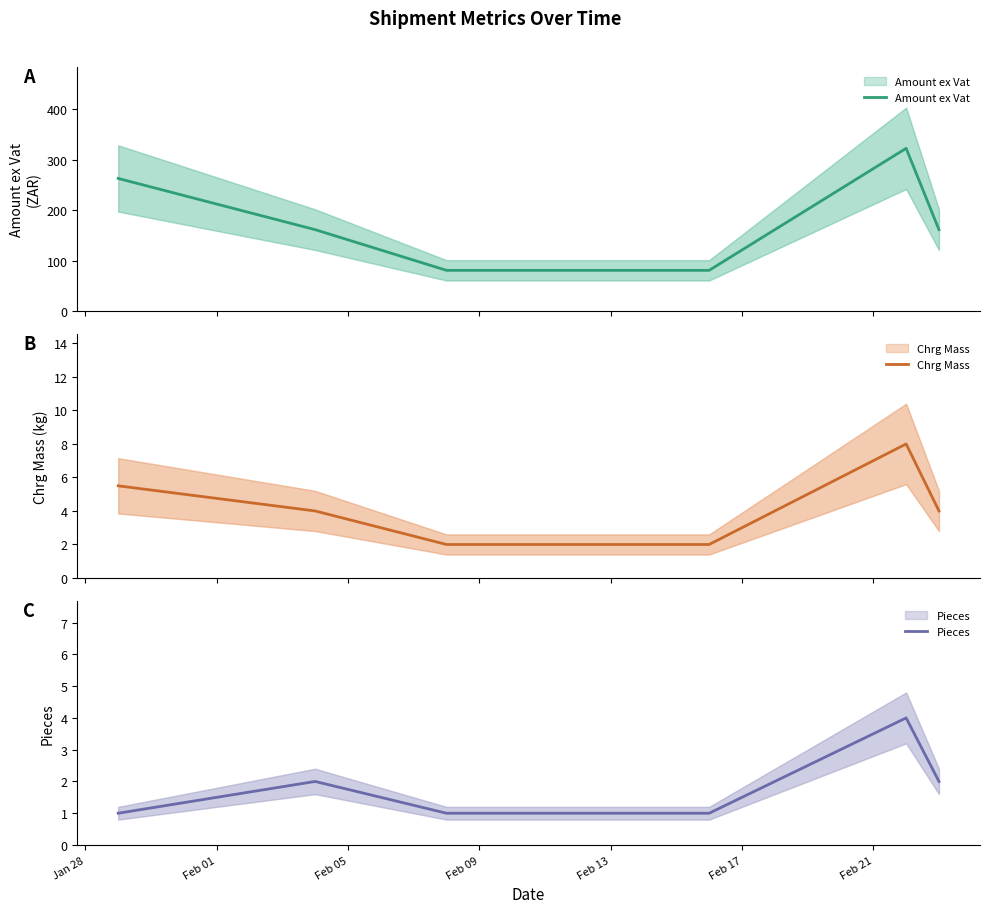

True or false: Pieces has a value of 2.8 at Feb 01.

False